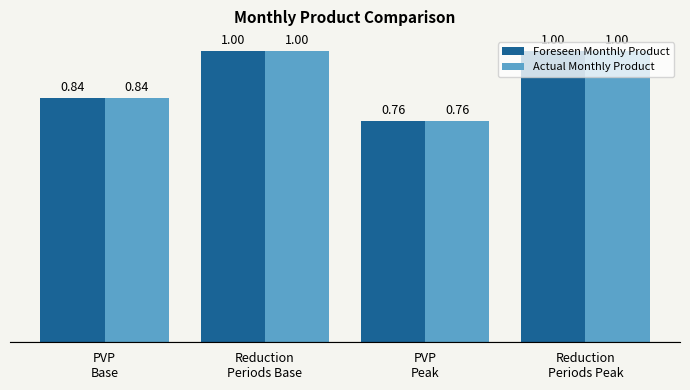

Is the value of Actual Monthly Product at PVP
Peak greater than the value of Foreseen Monthly Product at Reduction
Periods Peak?

No